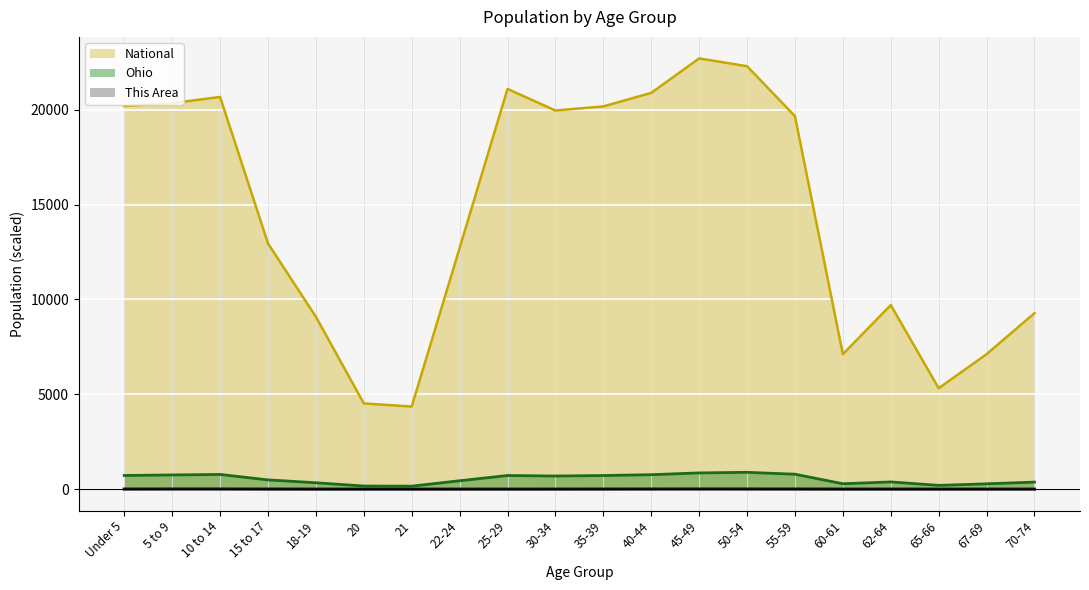

What is the total value across all series at 22-24?

13156.4